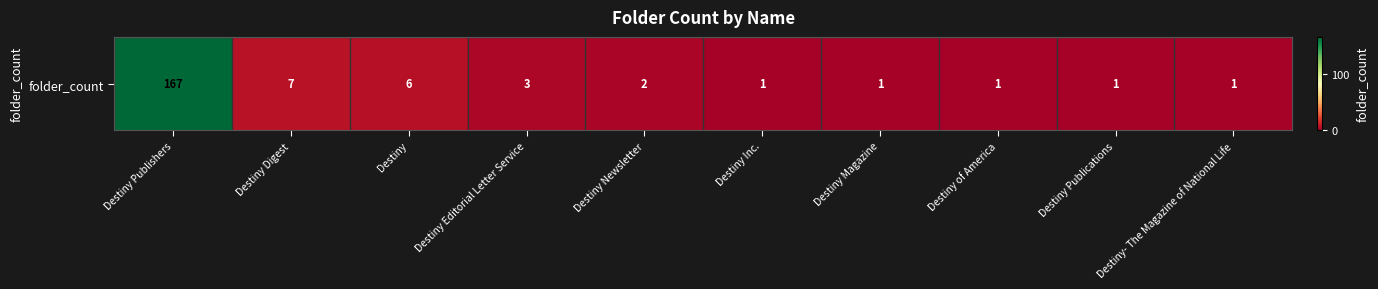

Reading right to left, extract all data points from this chart.

1	1	1	1	1	2	3	6	7	167